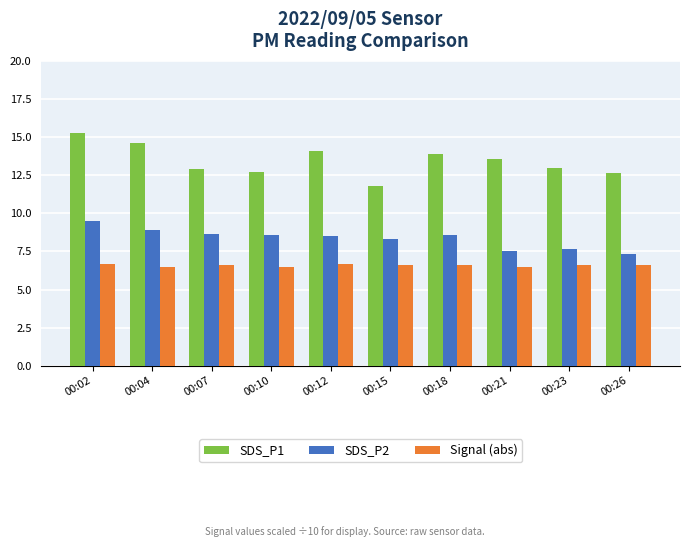

What is the sum of all Signal (abs) values?

65.9